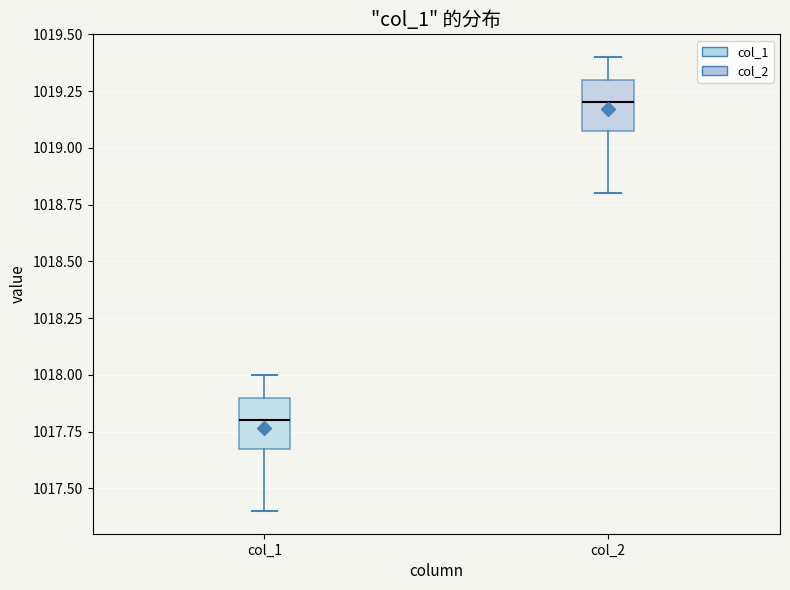

Which box's median line is the lowest?

col_1